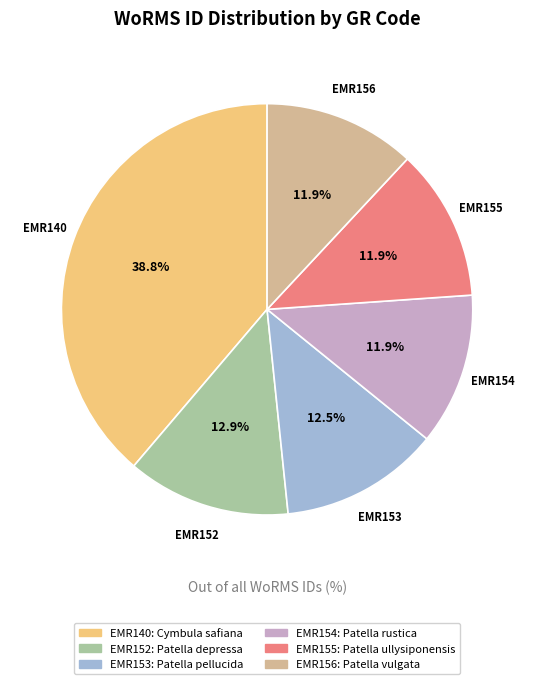

What percentage is NOT represented by EMR155?

88.1%